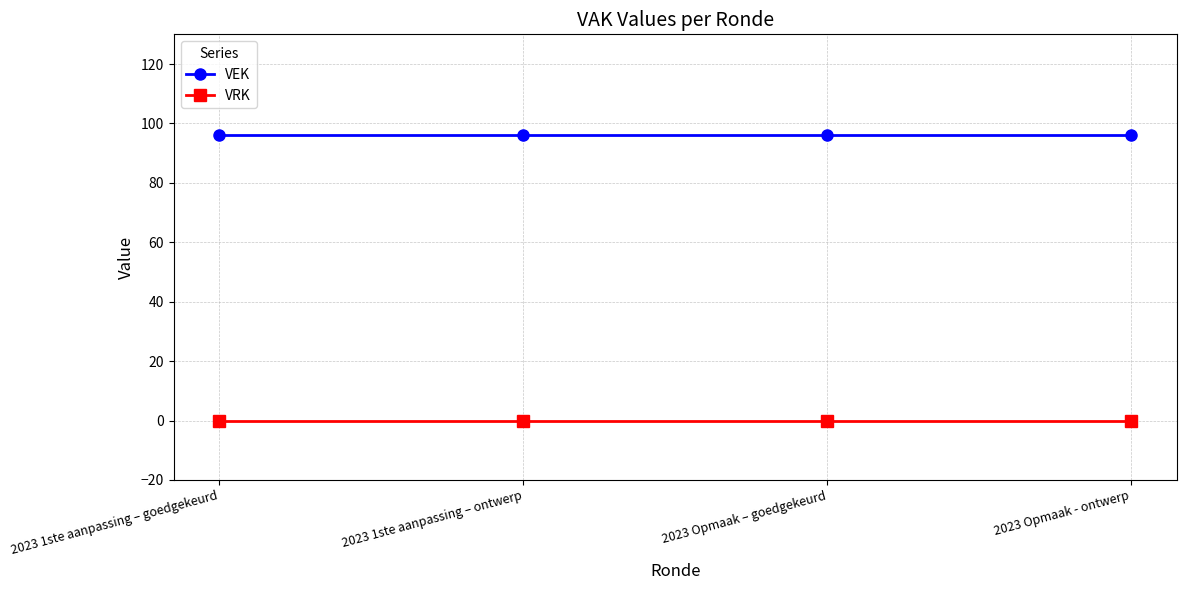

The value of VEK at 2023 Opmaak – goedgekeurd is 96. True or false?

True